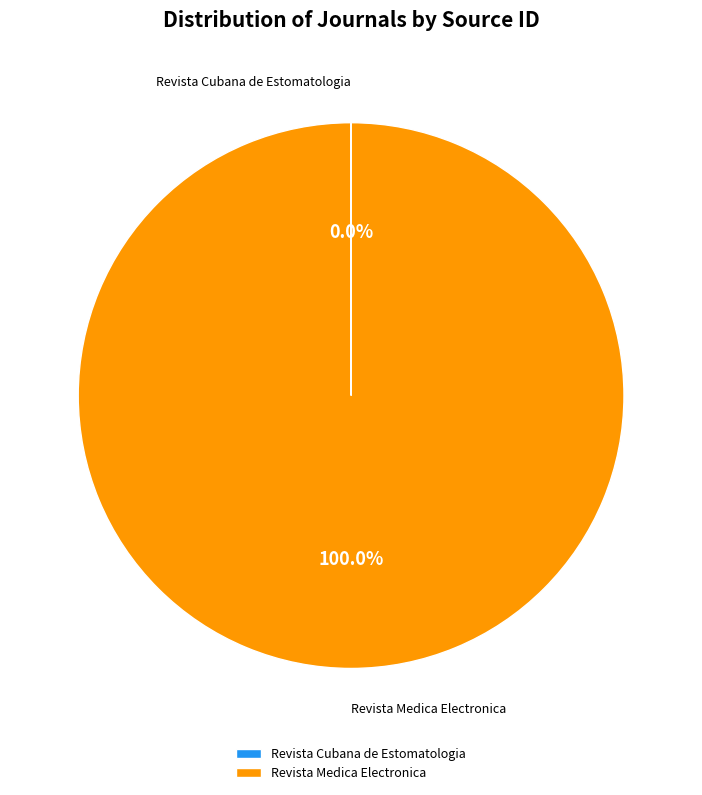

Which category accounts for the majority?

Revista Medica Electronica